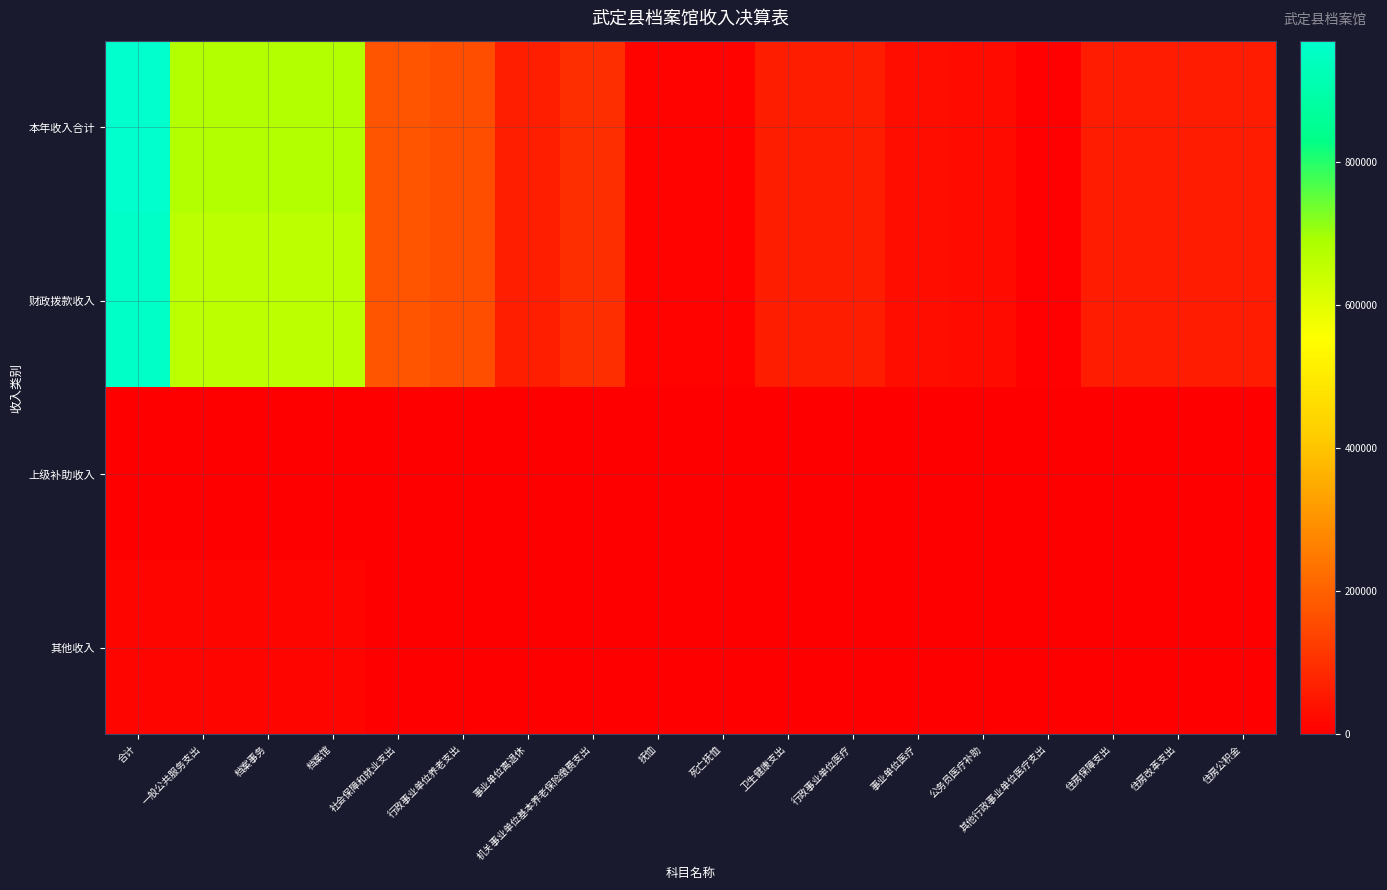

At which category does the chart reach its peak across all series?

合计